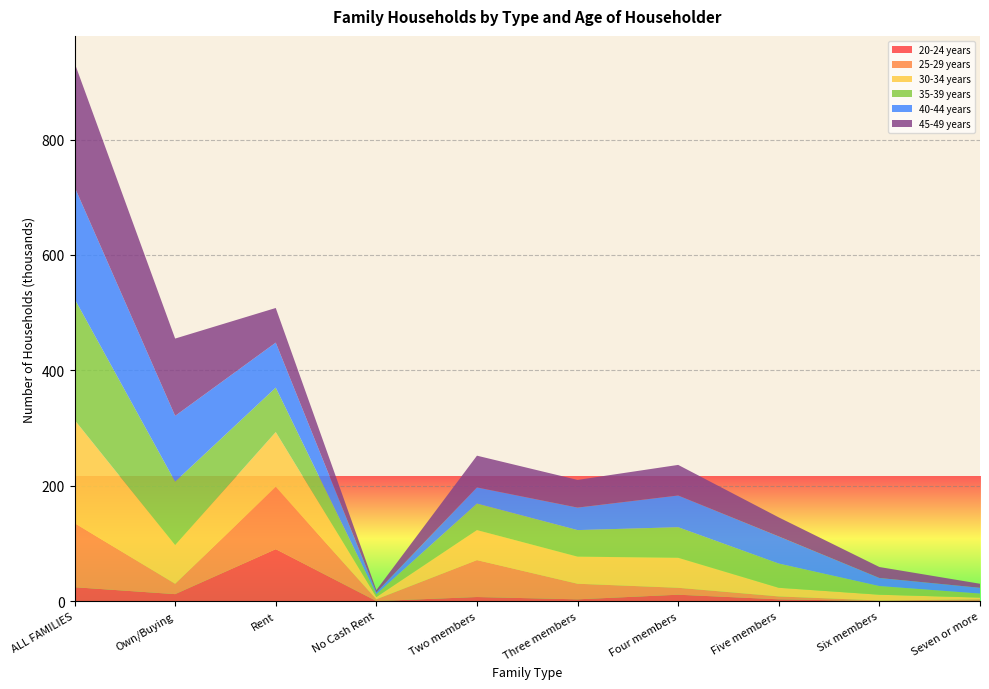

Reading right to left, list all the values displayed in this chart.

20-24 years: 1	0	3	11	3	7	0	90	12	24
25-29 years: 2	1	5	12	27	64	3	108	18	111
30-34 years: 3	10	15	52	47	52	4	95	67	179
35-39 years: 7	15	42	53	46	46	5	77	110	210
40-44 years: 10	14	47	55	39	28	3	78	114	194
45-49 years: 7	19	33	53	48	55	4	60	134	215